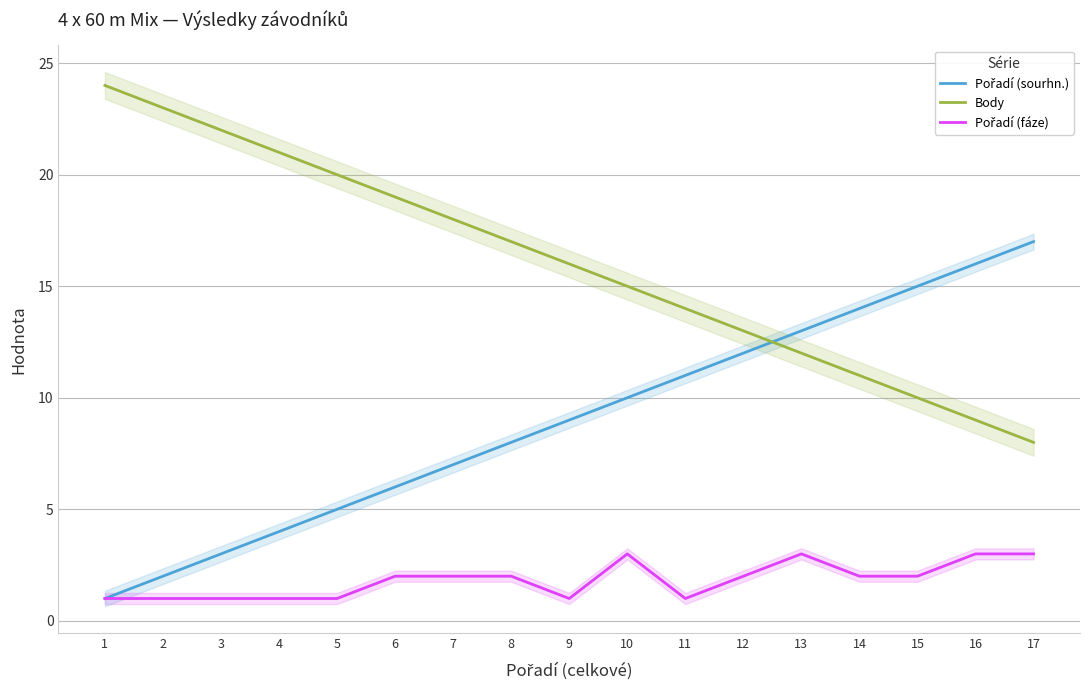

In Pořadí (fáze), how many points are lower than both neighbors (excluding endpoints)?

2